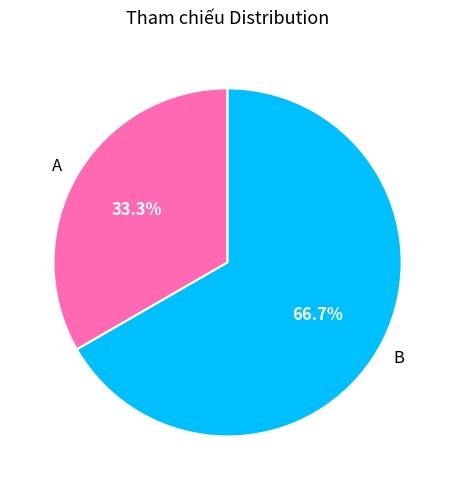

What is the largest slice in the pie chart?

B